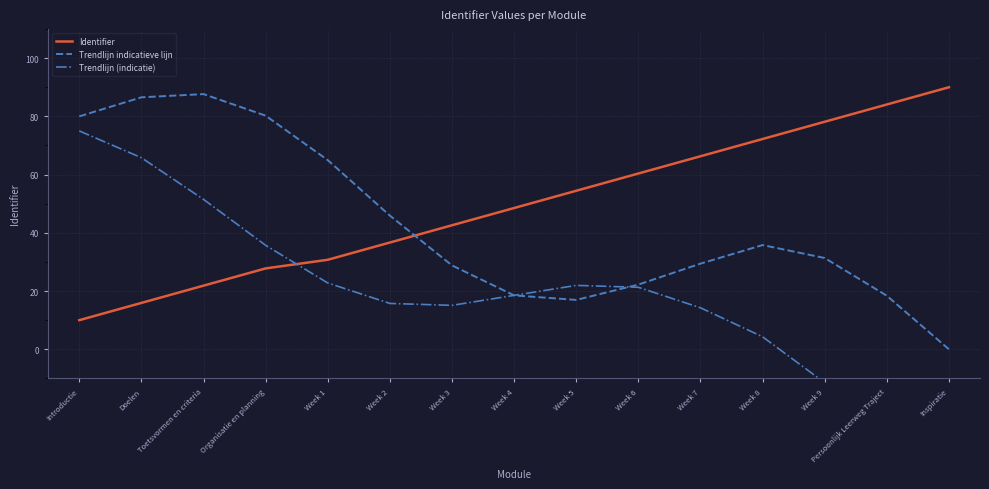

At which label is Trendlijn (indicatie) closest to 20?

Week 6